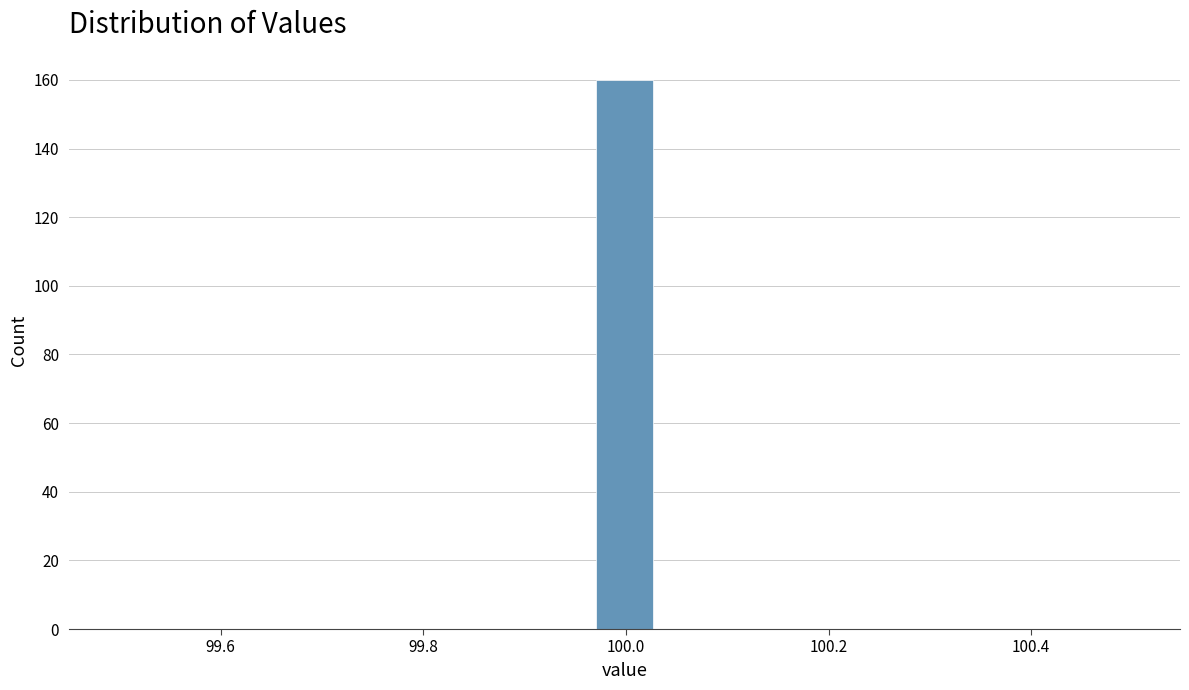

Read against the x-axis, roughly where is the centre of the tallest bar?

100.00